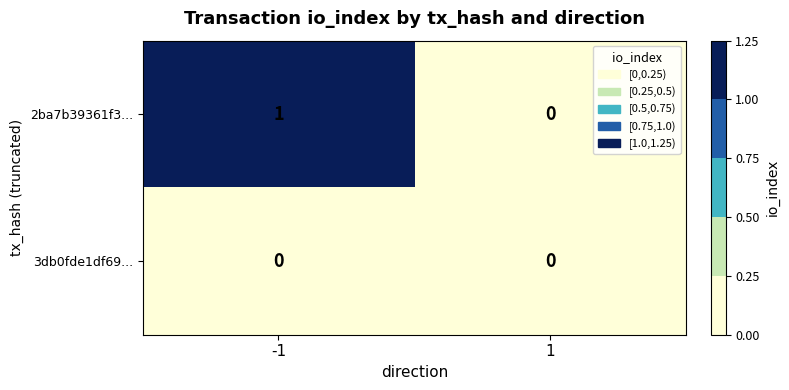

Rank the series by their maximum value, from highest to lowest.

2ba7b39361f3..., 3db0fde1df69...